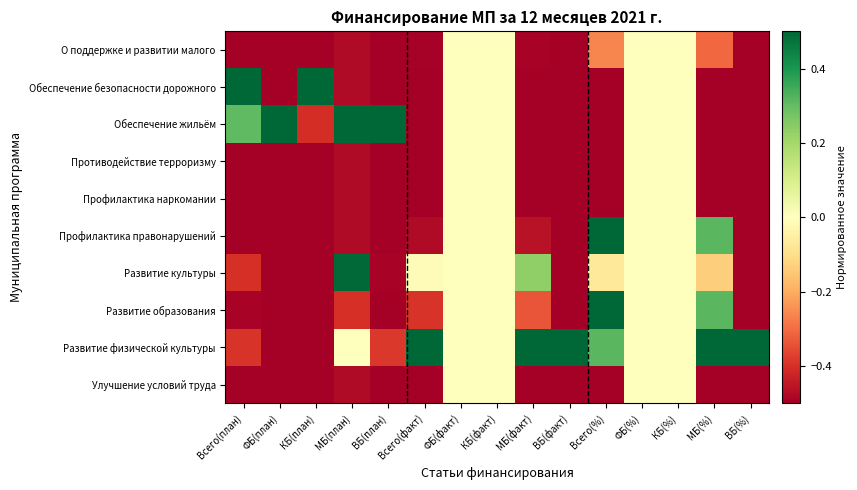

What is the smallest value displayed?

-0.5